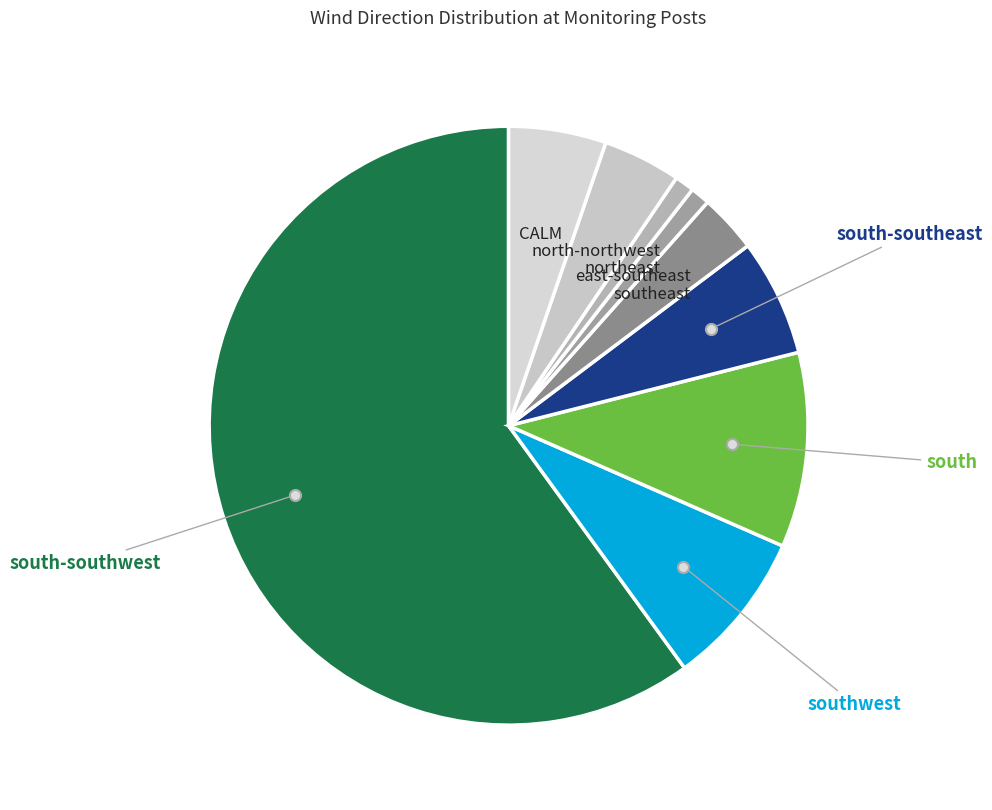

Is it true that southwest is 1% of the pie?

False